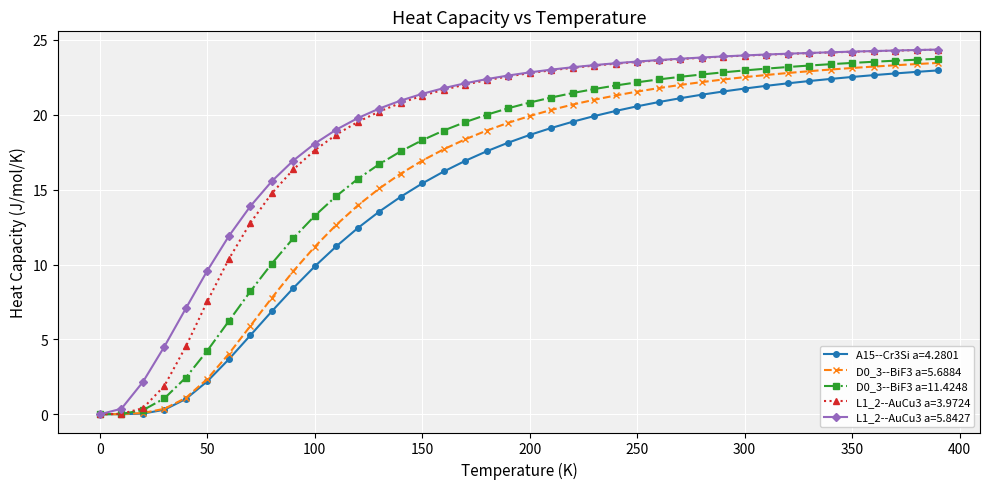

What is the greatest value displayed?

24.4